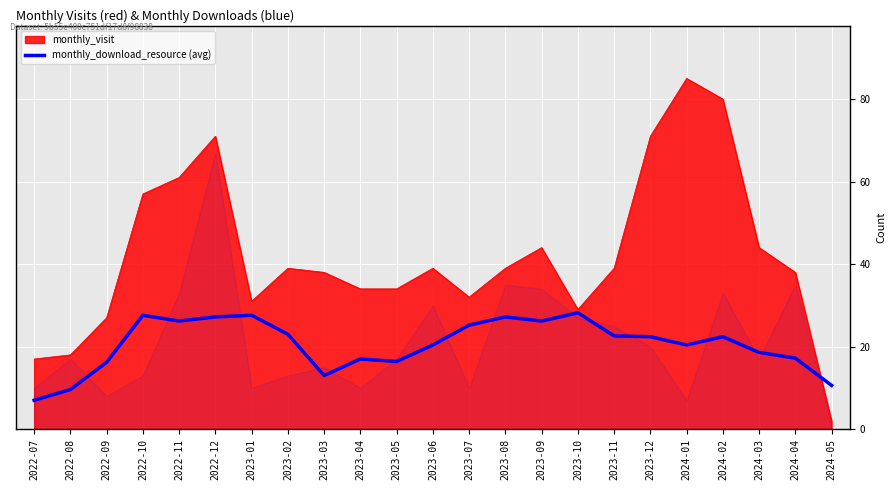

The chart shows a value of 10.6 at 2024-05. True or false?

True